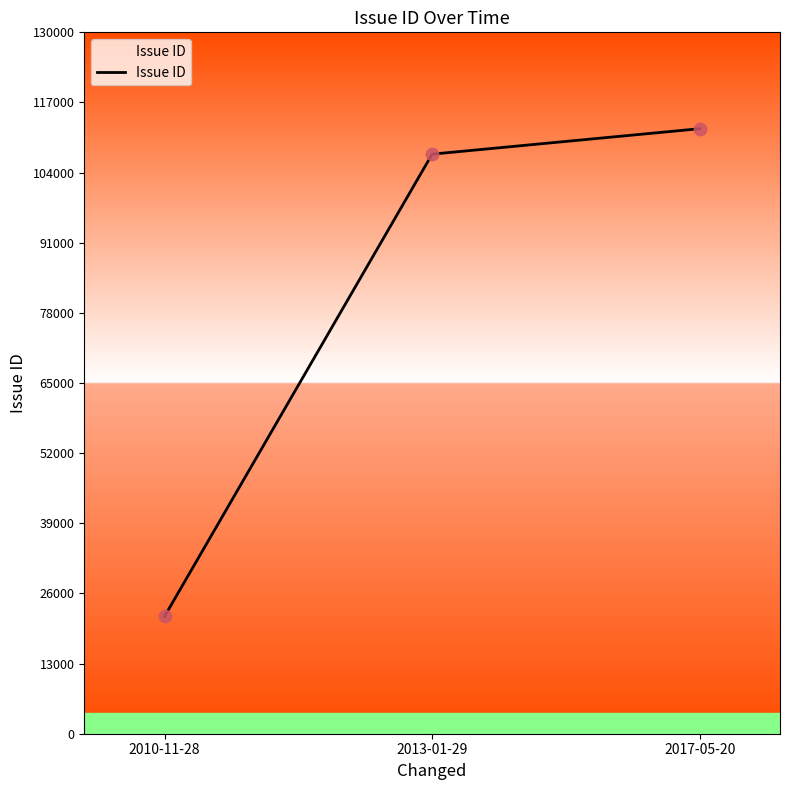

What is the change in value from 2010-11-28 to 2013-01-29?

+85677